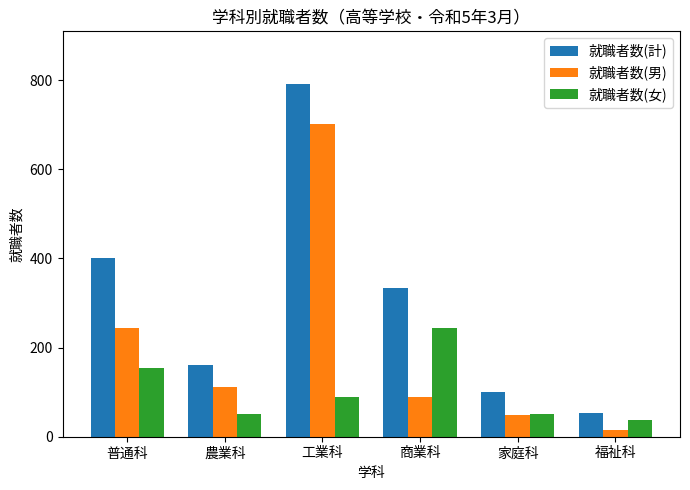

The 就職者数(女) series shows 32 at 工業科. True or false?

False